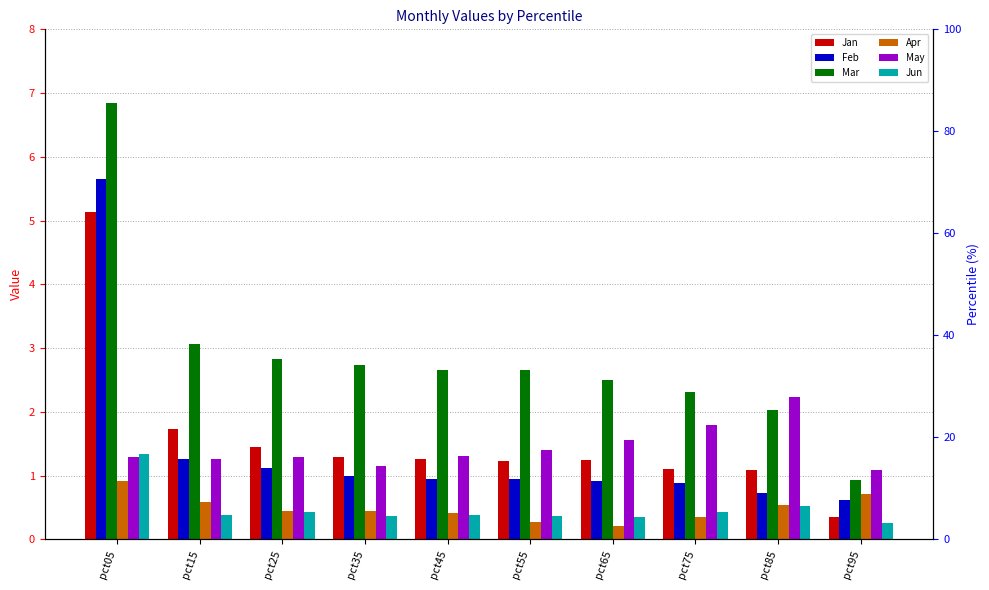

What are all the series names shown in the legend?

Jan, Feb, Mar, Apr, May, Jun